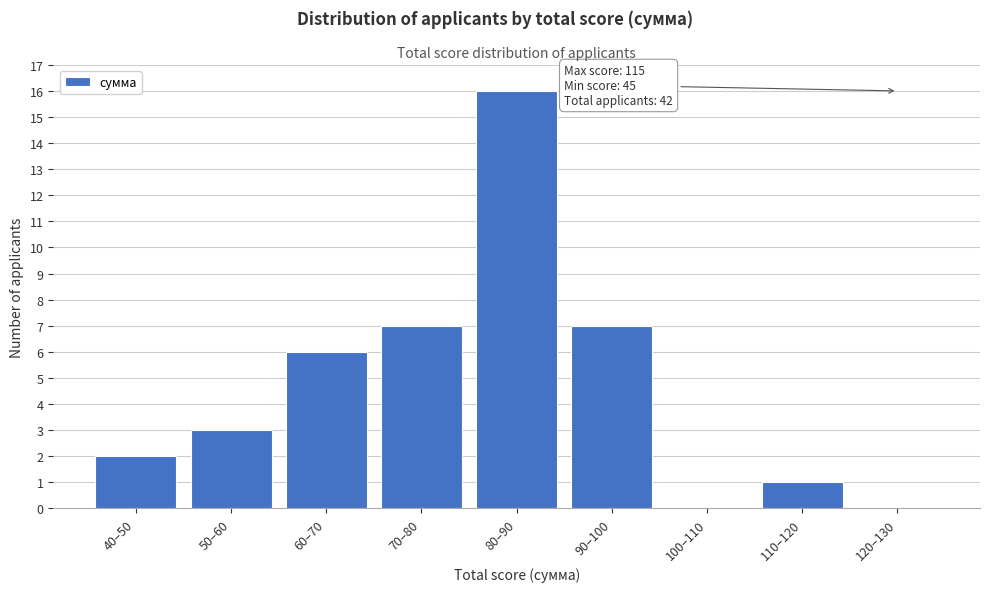

Reading right to left, list all the values displayed in this chart.

120–130=0	110–120=1	100–110=0	90–100=7	80–90=16	70–80=7	60–70=6	50–60=3	40–50=2